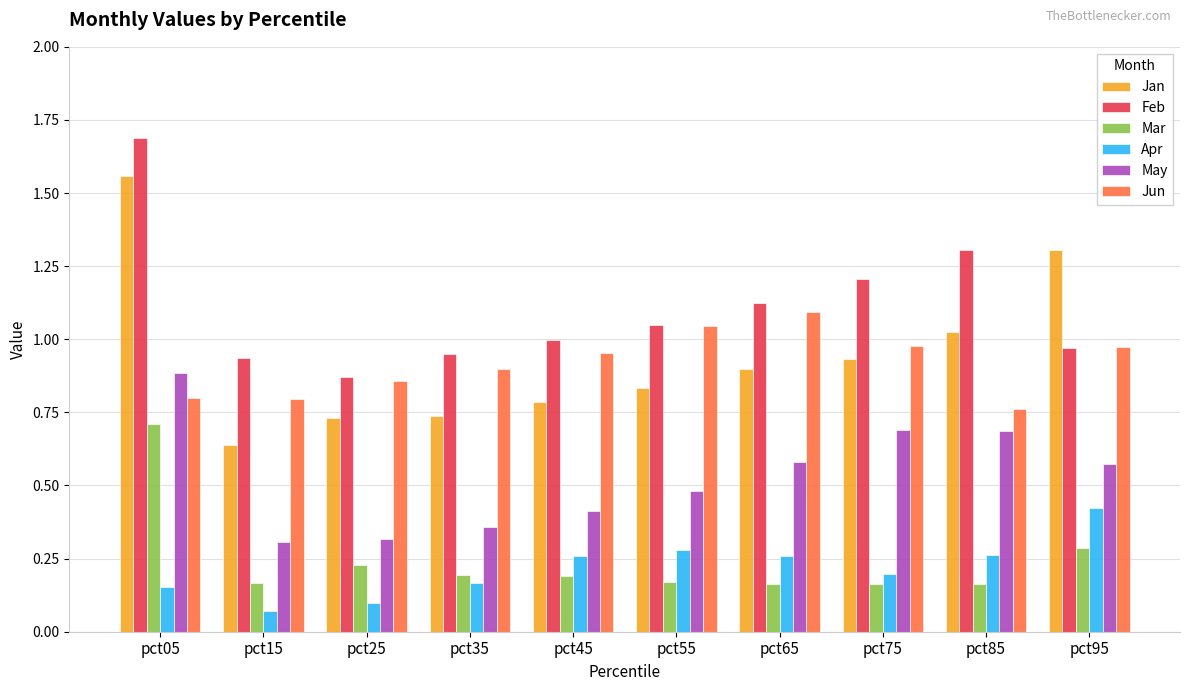

At how many categories does at least one series exceed 0?

10